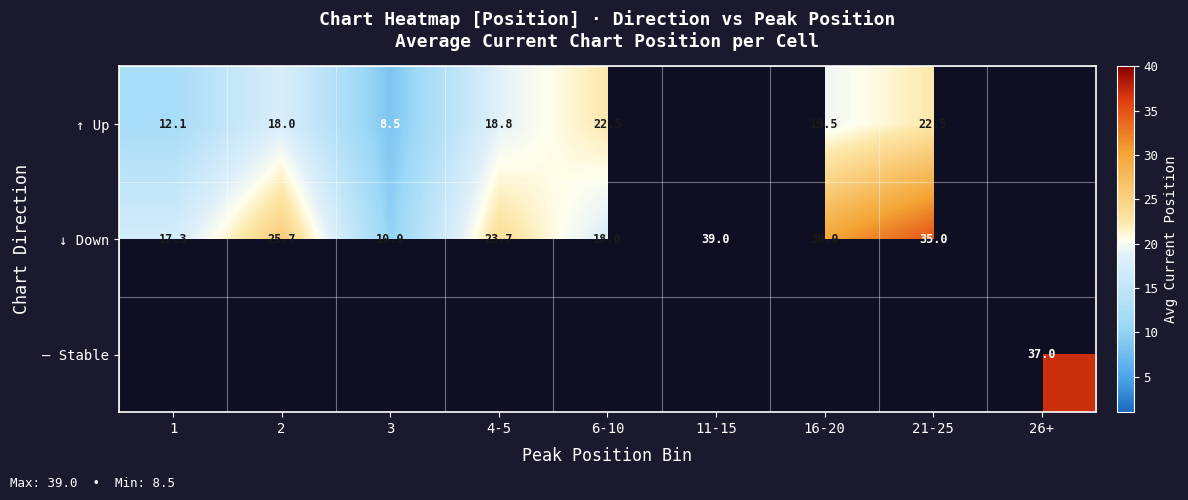

List the series in order of their overall mean, lowest first.

↑ Up, ↓ Down, — Stable